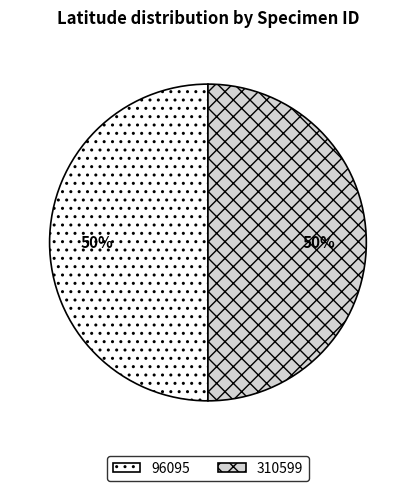

True or false: 96095 accounts for 44% of the total.

False